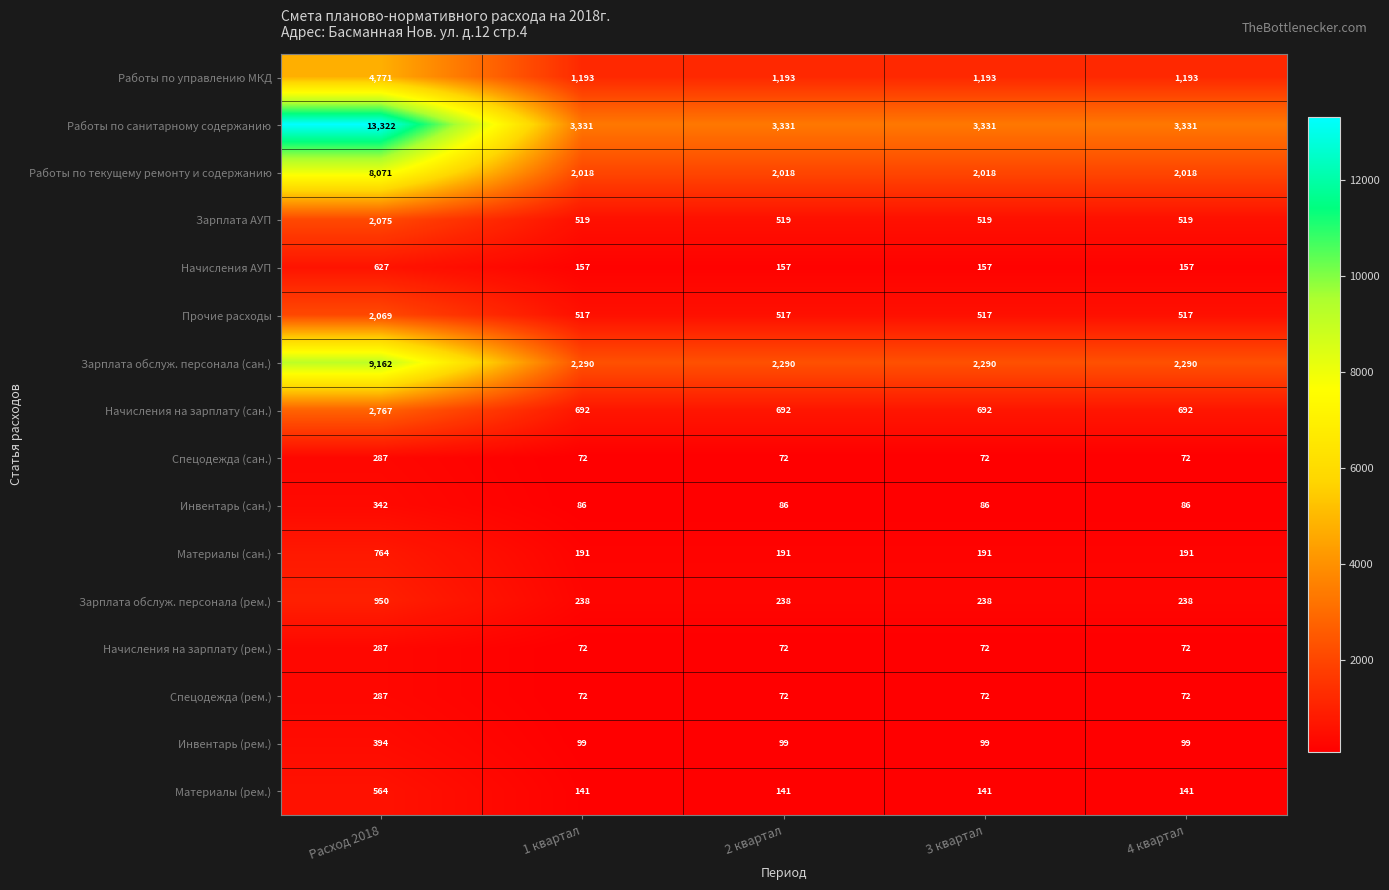

True or false: Зарплата АУП has a value of 519 at 3 квартал.

True